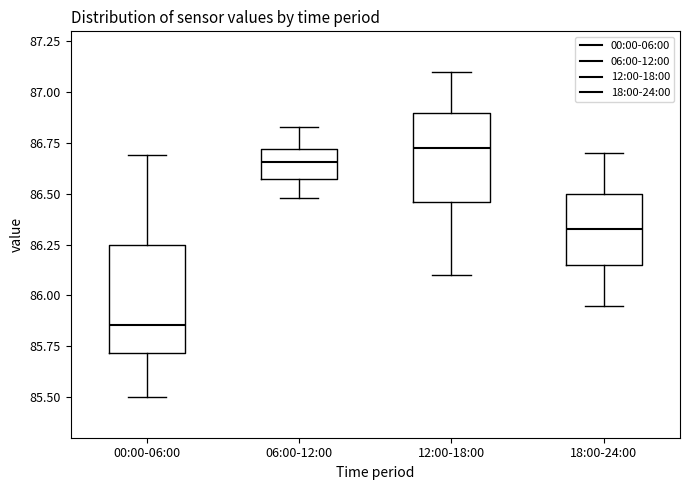

Comparing the boxes themselves (not the whiskers), which one is the tallest?

00:00-06:00